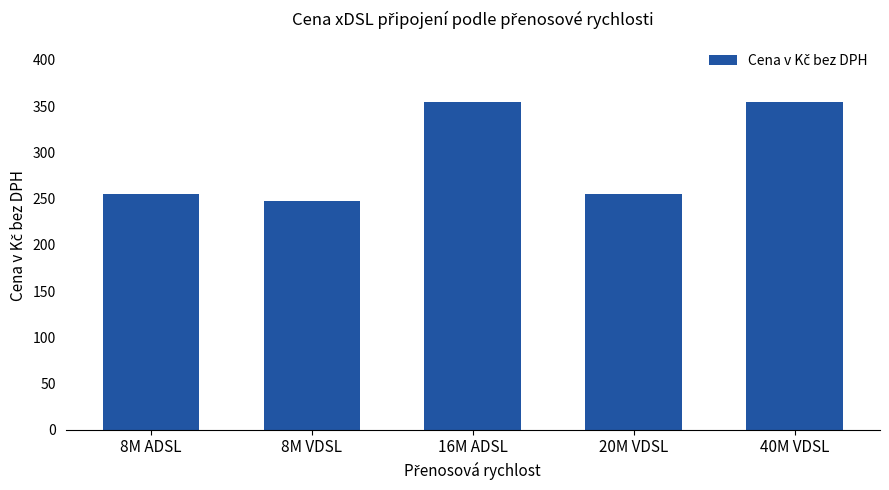

What is the label of the 5th bar from the right?

8M ADSL